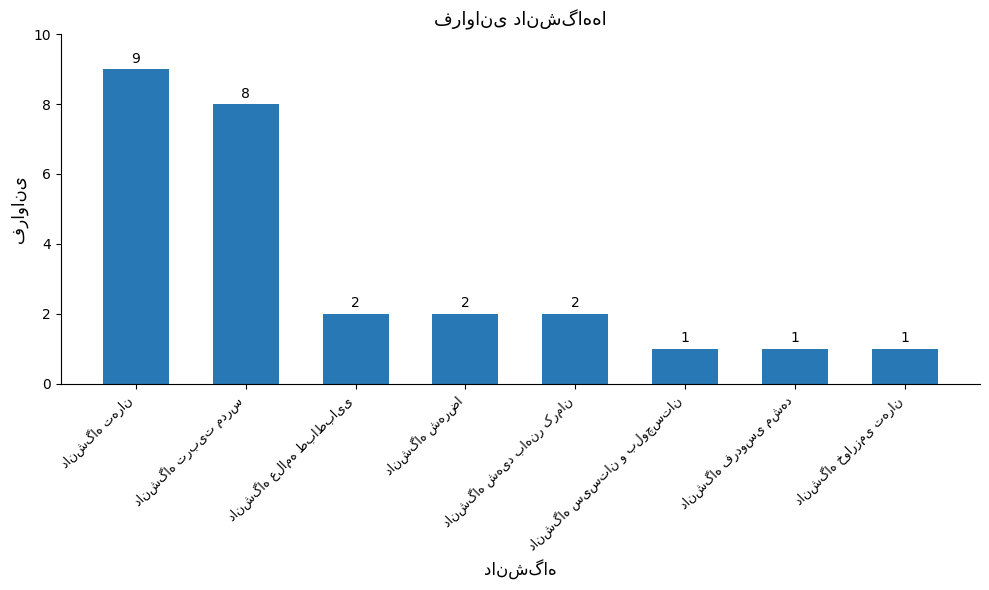

Are the bars grouped side by side (vs. stacked)?

No